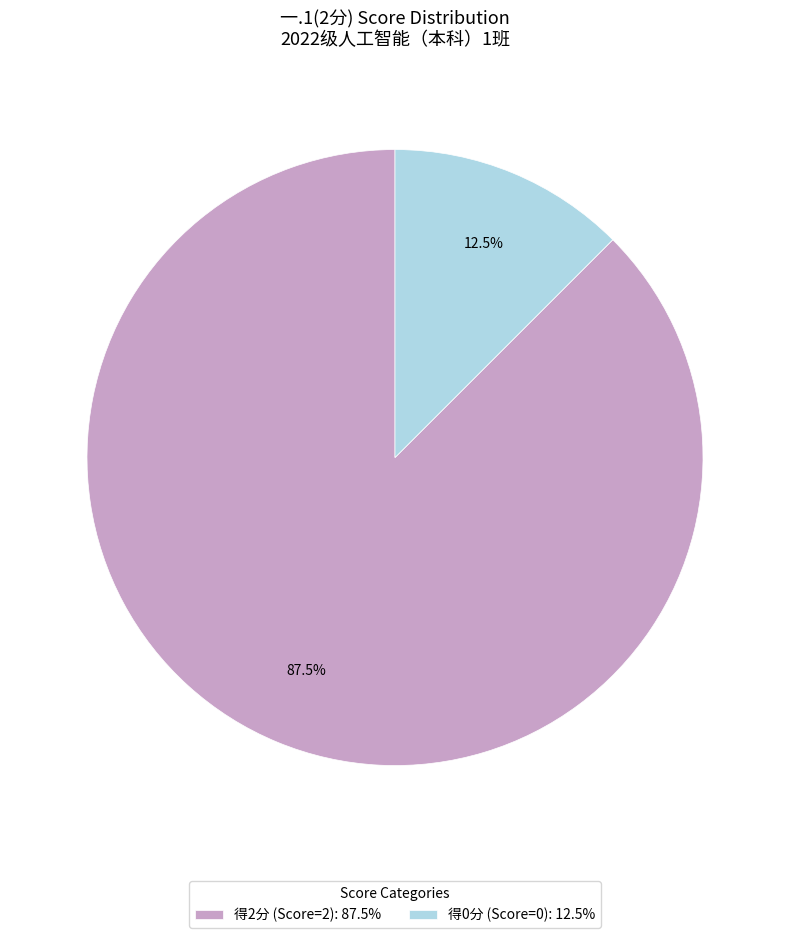

Which category accounts for the majority?

得2分 (Score=2): 87.5%